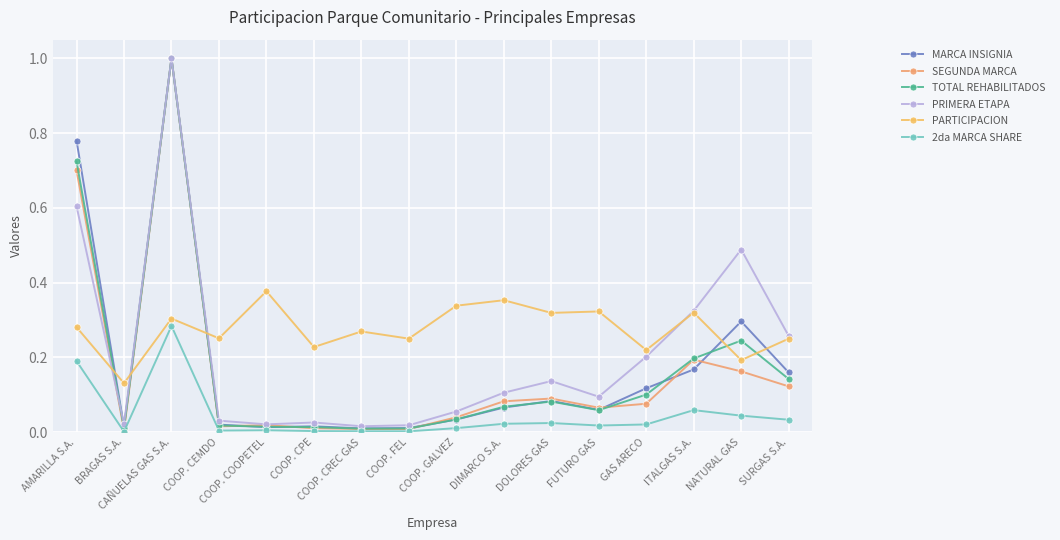

Which series ends up on top after the final intersection of MARCA INSIGNIA and TOTAL REHABILITADOS?

MARCA INSIGNIA